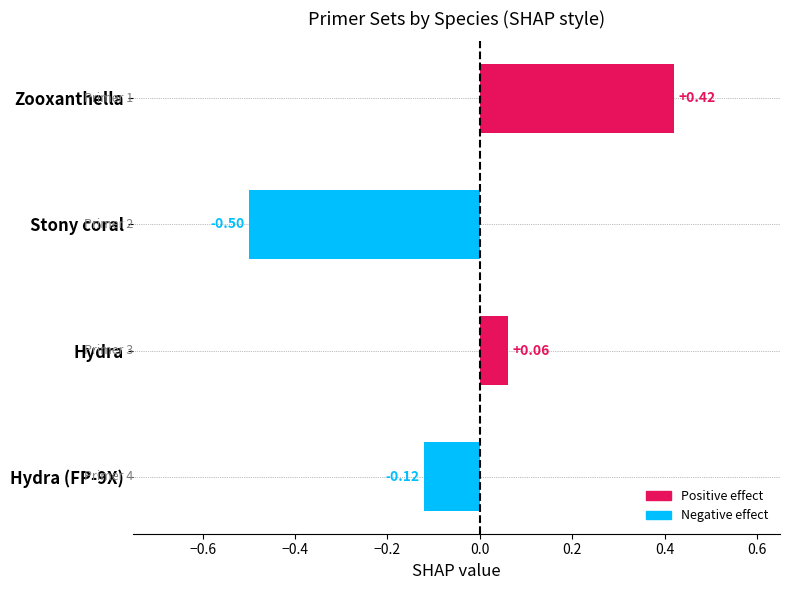

True or false: the data shows 6 at Hydra (FP-9X).

False